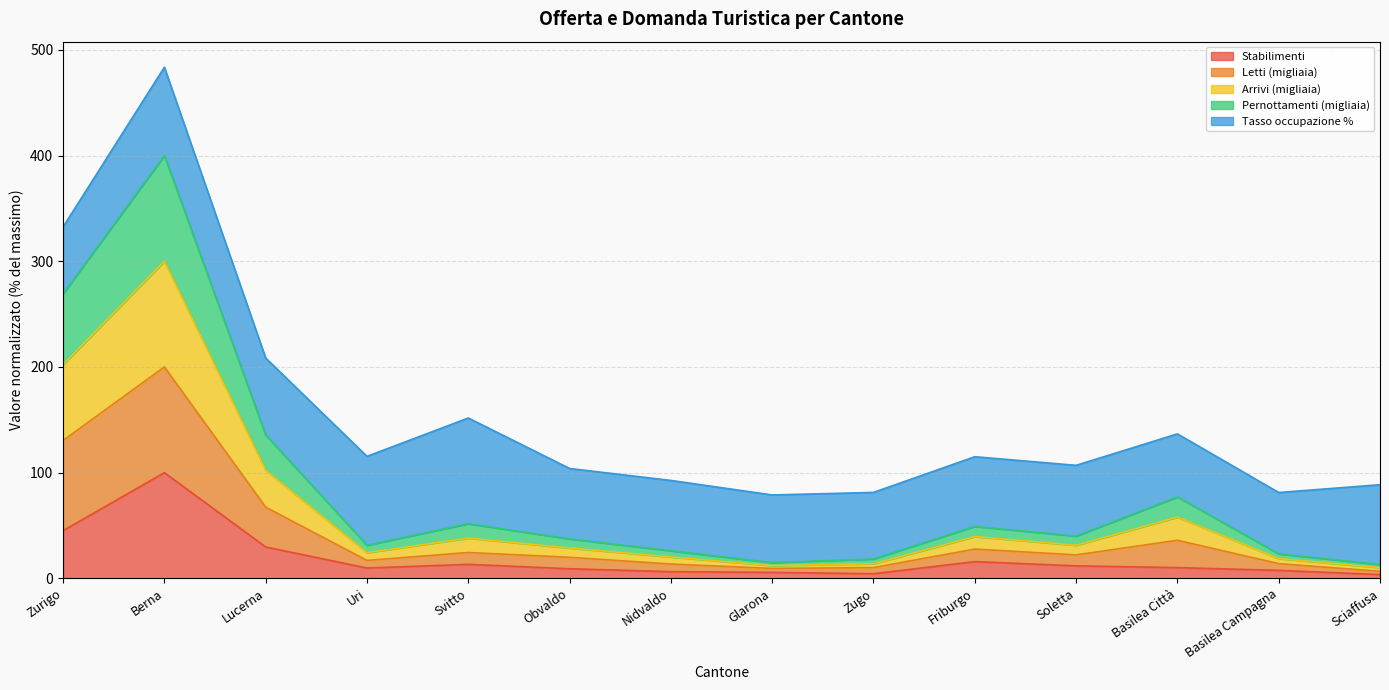

Which category has the lowest value in the Letti (migliaia) series?

Sciaffusa